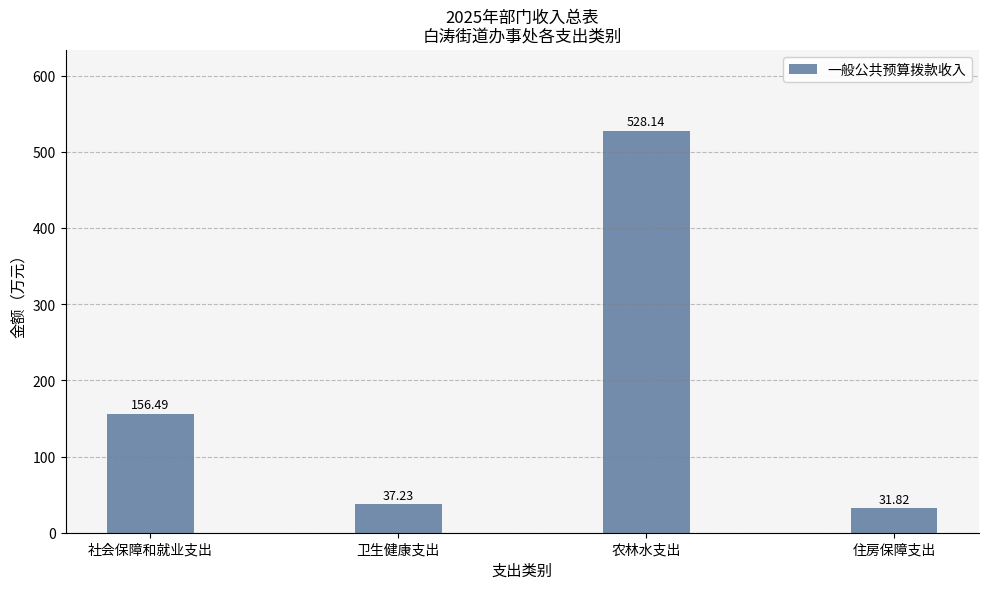

Reading right to left, list all the values displayed in this chart.

31.8	528.1	37.2	156.5